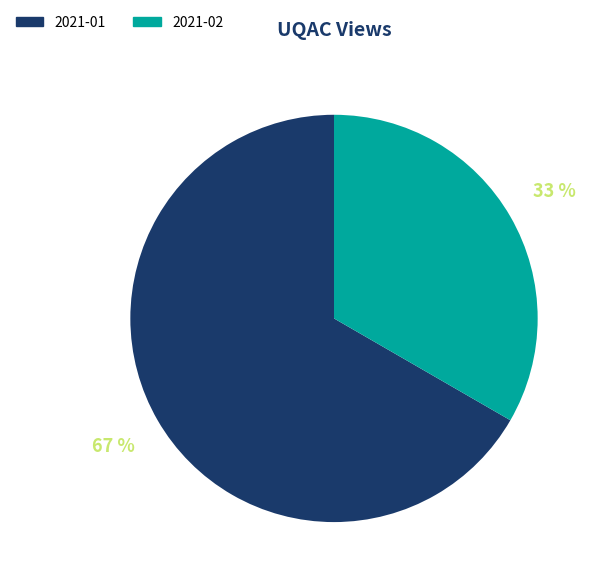

To the nearest percent, what percentage of the pie is 2021-01?

67%